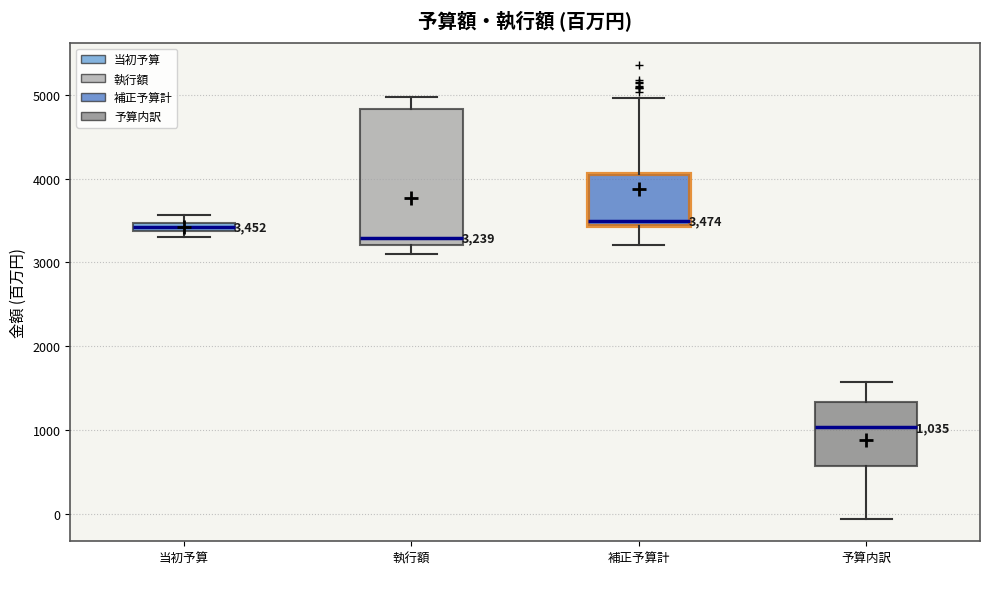

Which box is the tallest, from its lower edge to its upper edge?

執行額